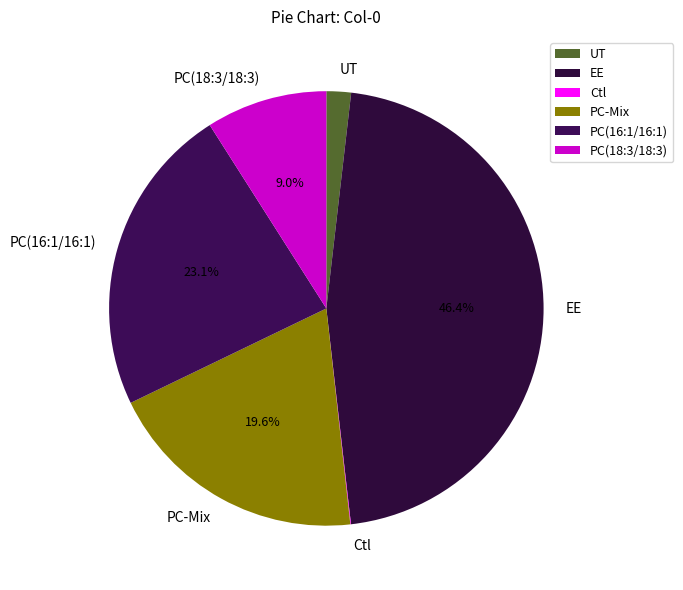

True or false: PC-Mix accounts for 11% of the total.

False